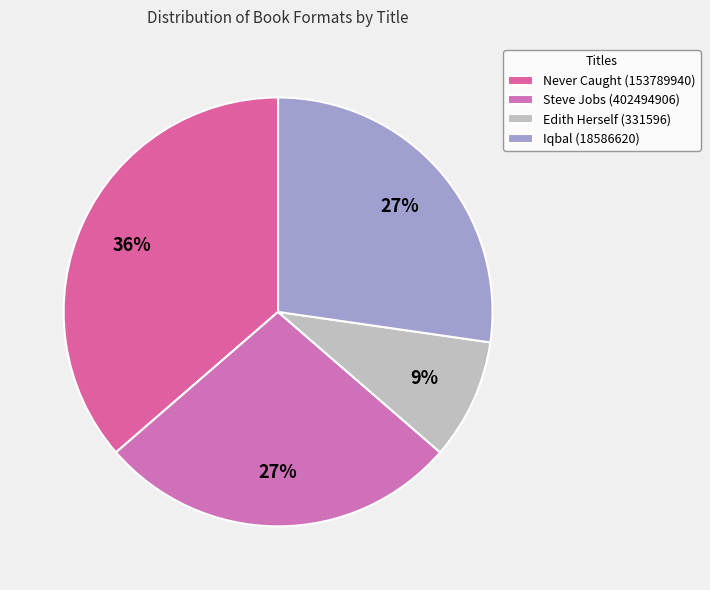

Is it true that Iqbal (18586620) is 27% of the pie?

True